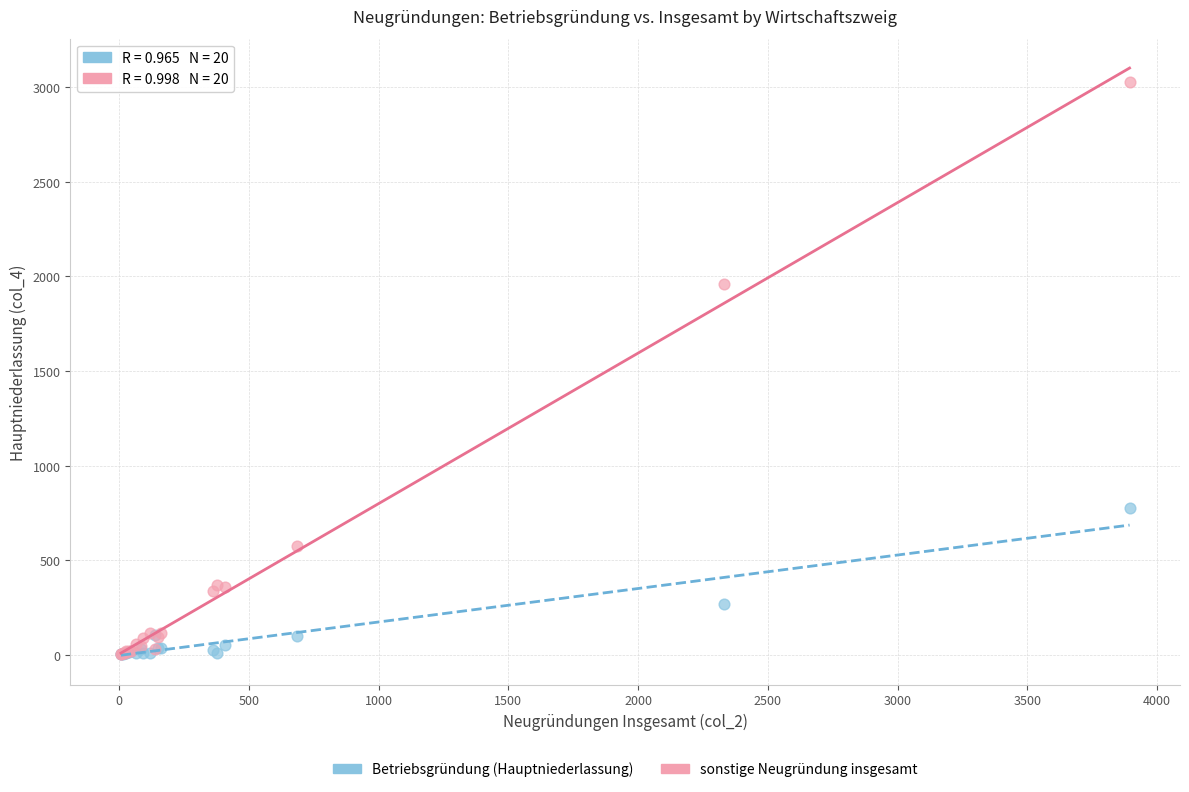

Across all series, what Y value is closest to 1515?

1961